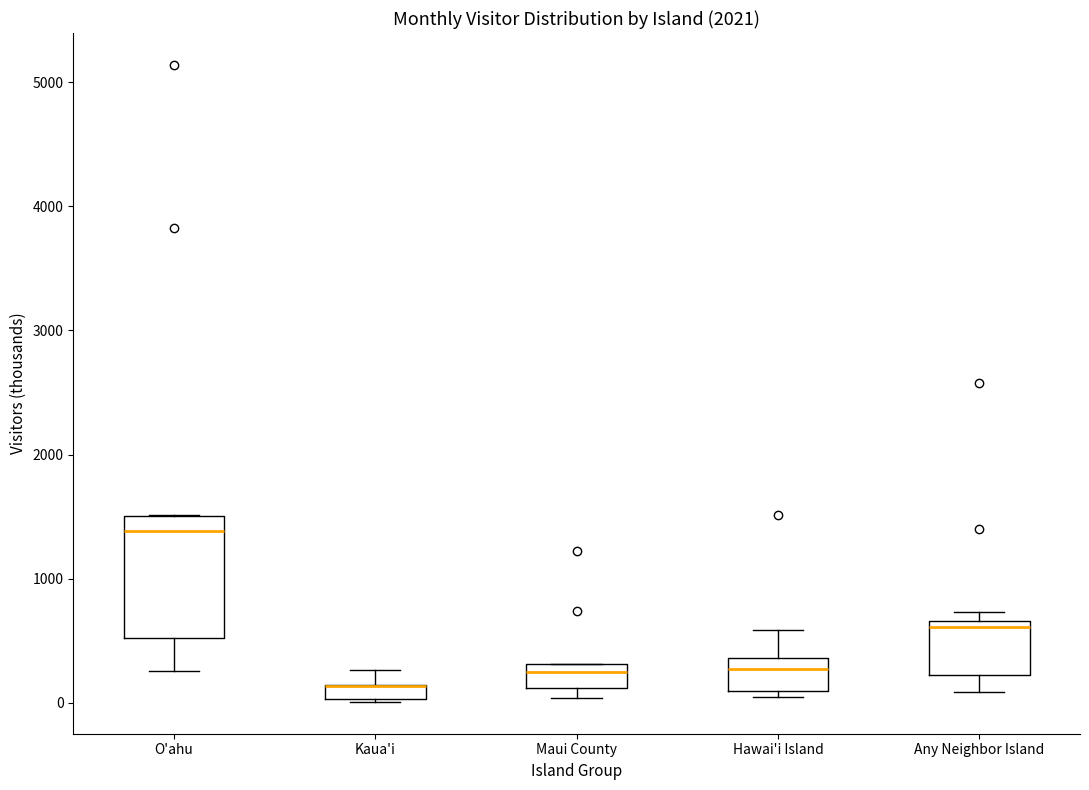

Comparing the boxes themselves (not the whiskers), which one is the tallest?

O'ahu